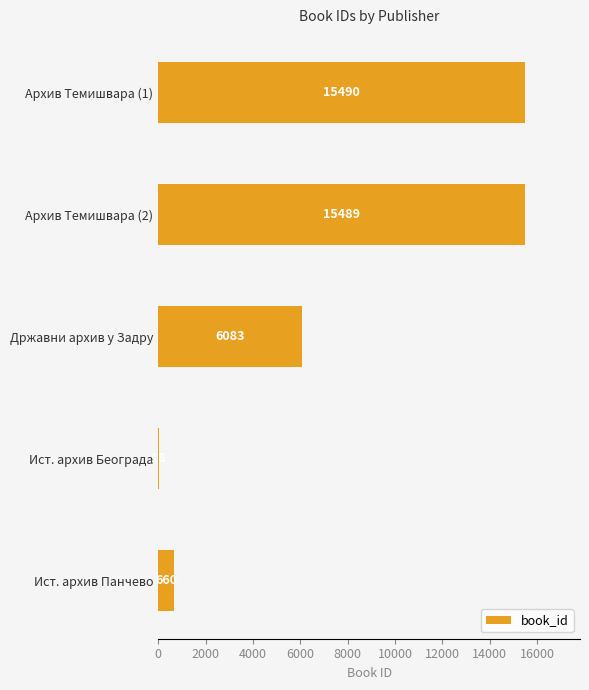

What is the approximate value at Ист. архив Београда?

18